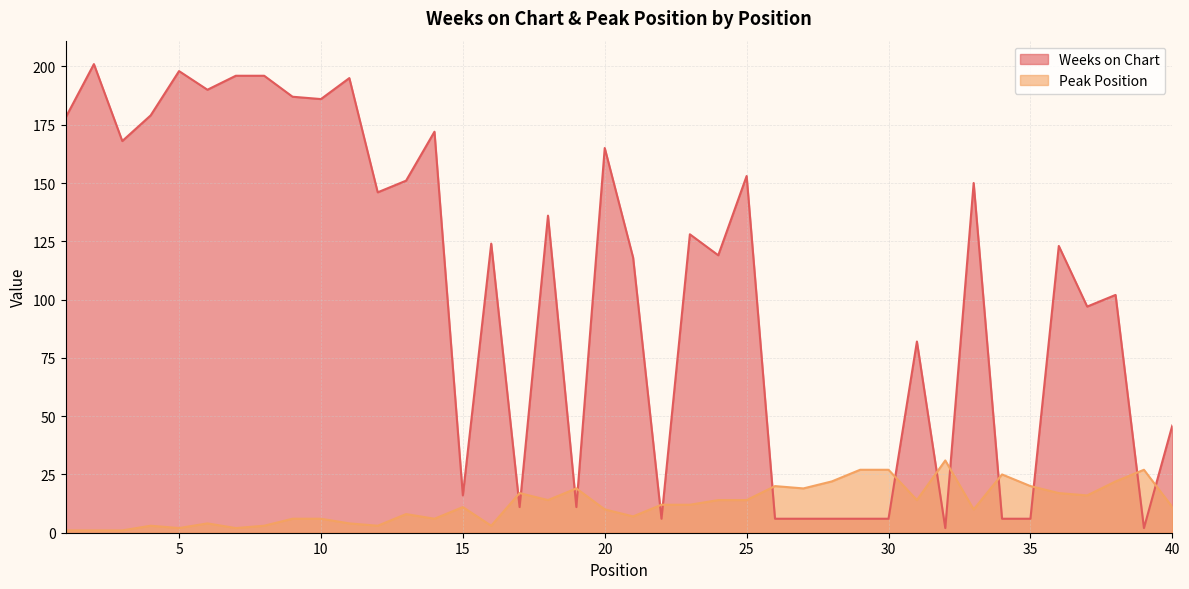

Which series changed the most between 24 and 34?

Weeks on Chart